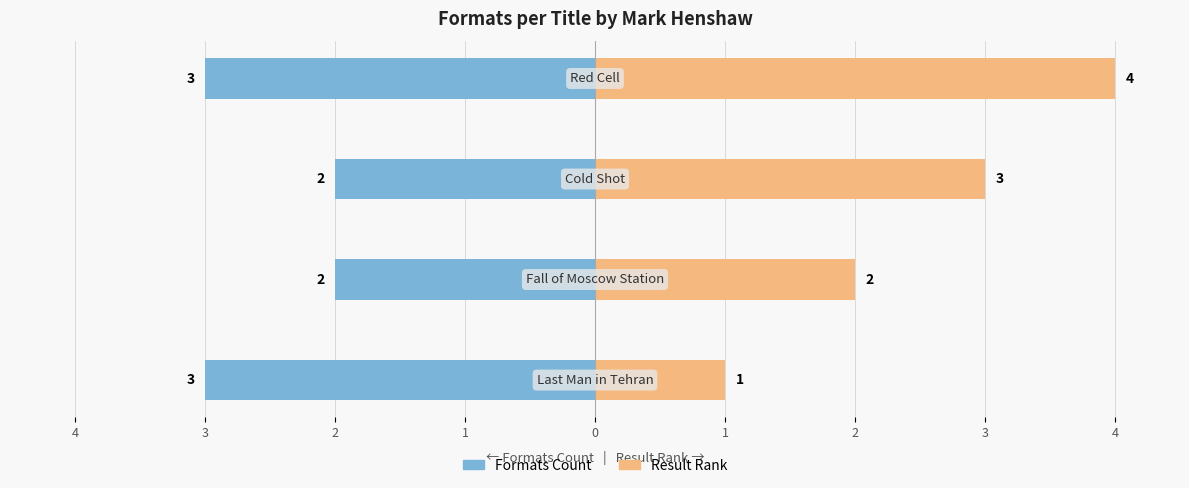

List the series in order of their peak value, highest first.

Result Rank, Formats Count